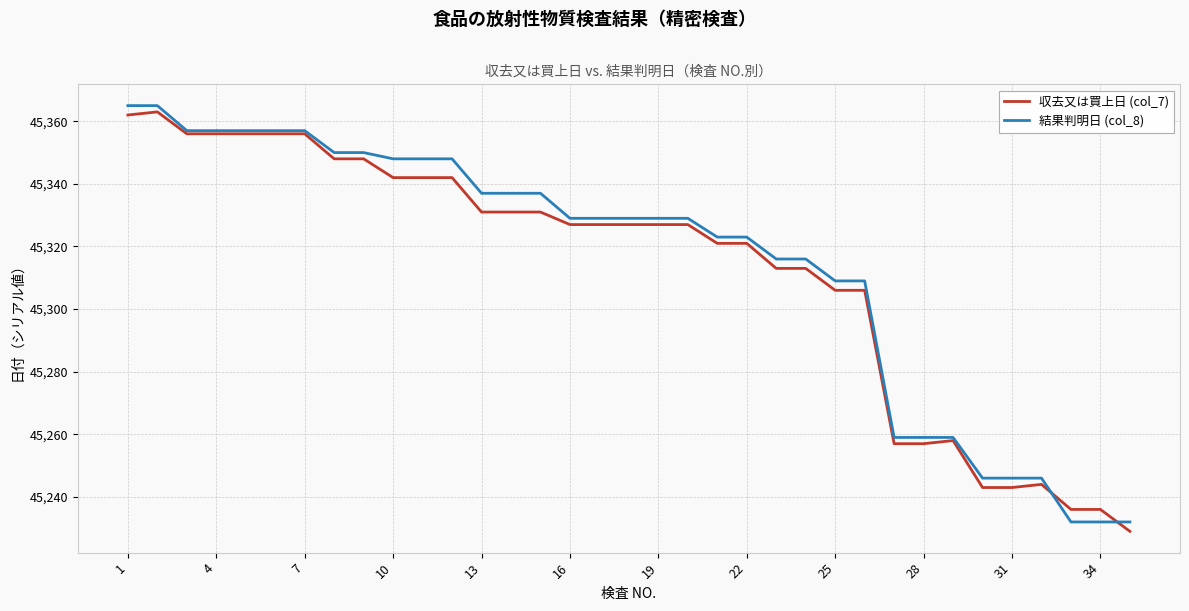

What is the highest value of the 結果判明日 (col_8) series?

45365